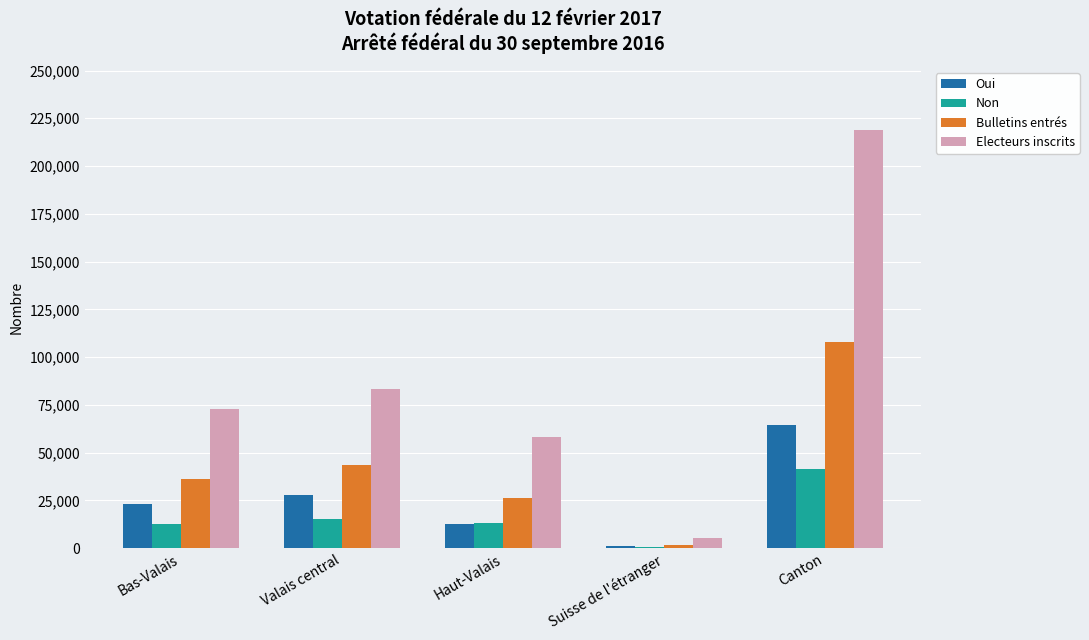

Is it true that Electeurs inscrits equals 219051 at Canton?

True